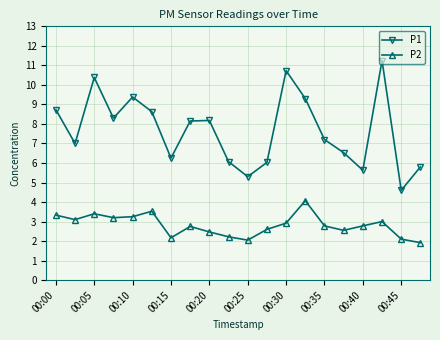

Which series has the largest range (max minus min)?

P1